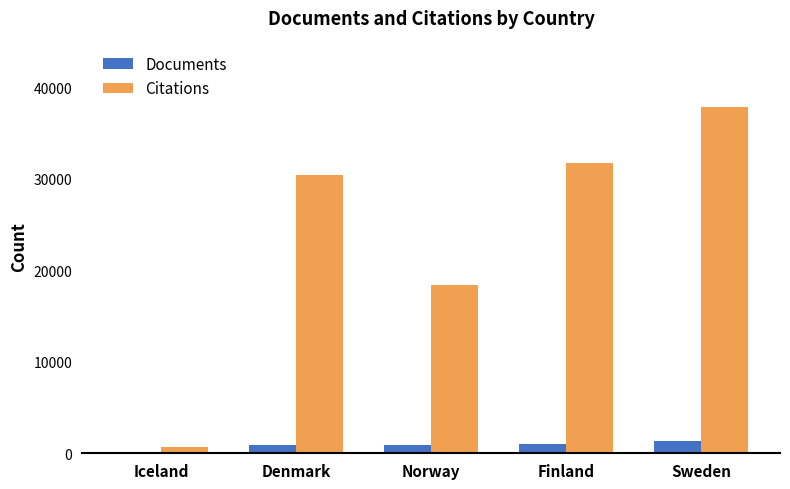

The value of Documents at Iceland is 24. True or false?

True